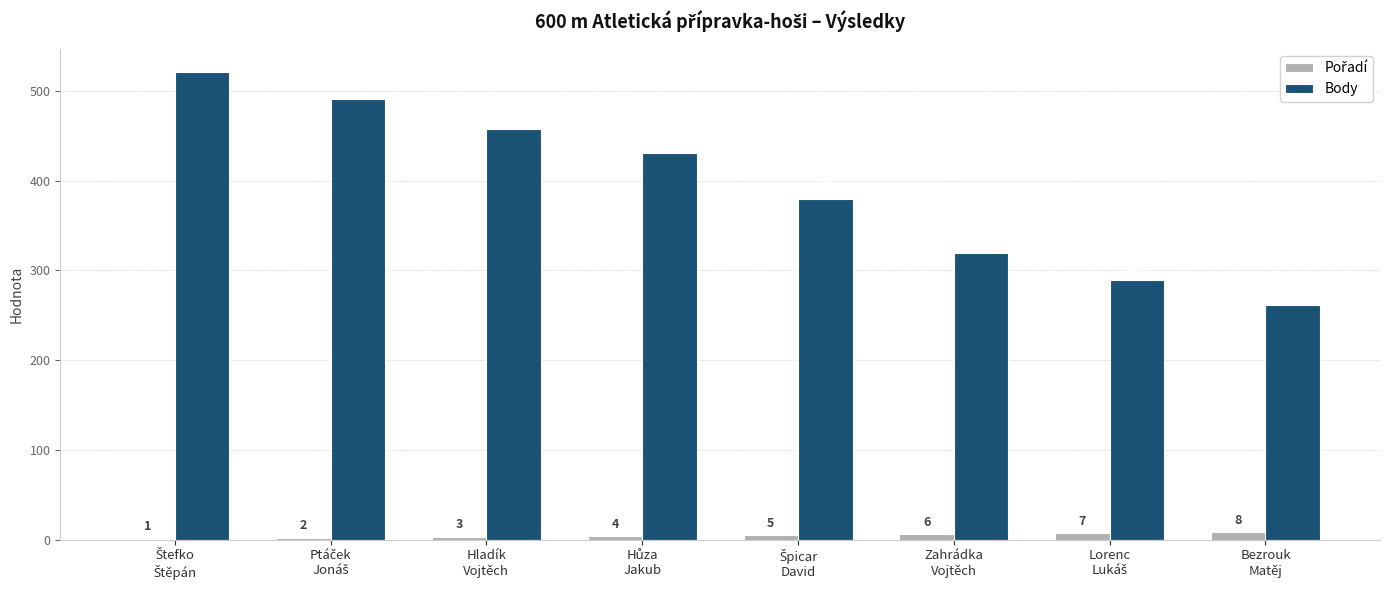

Count the number of categories in the chart.

8